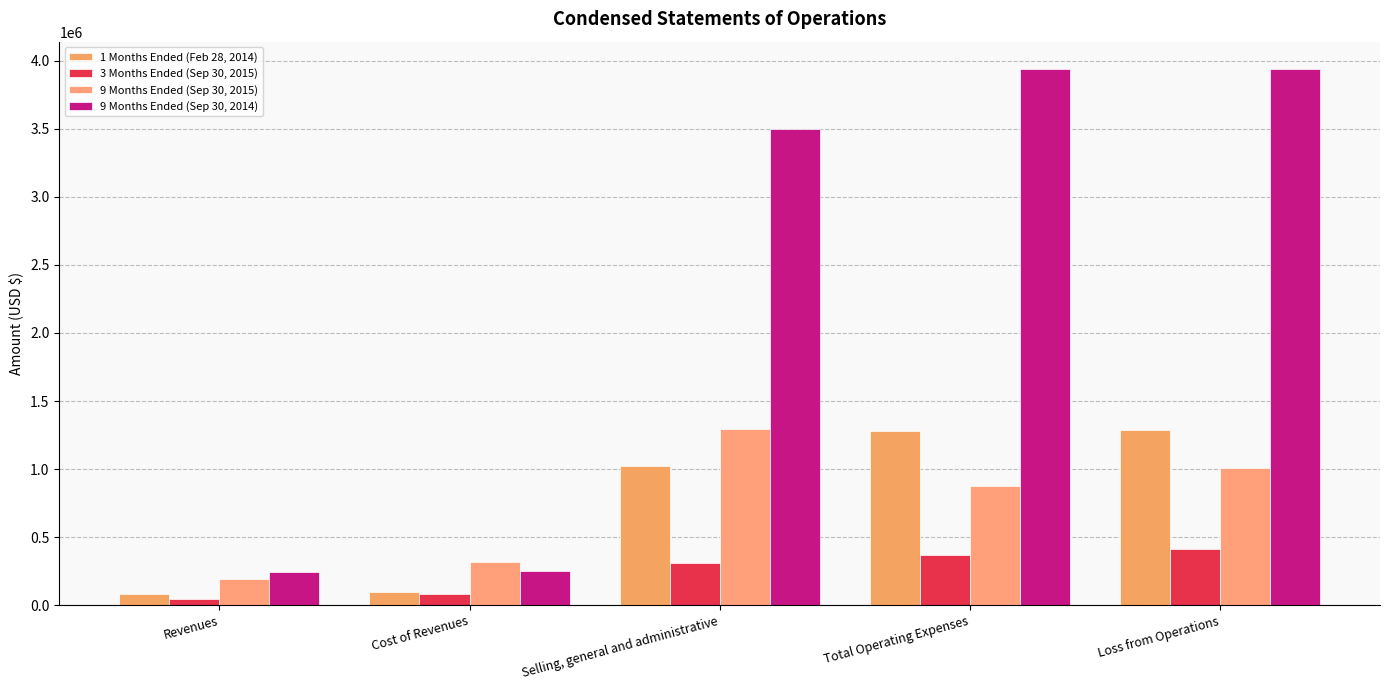

What is the total value across all series at Selling, general and administrative?

6133153